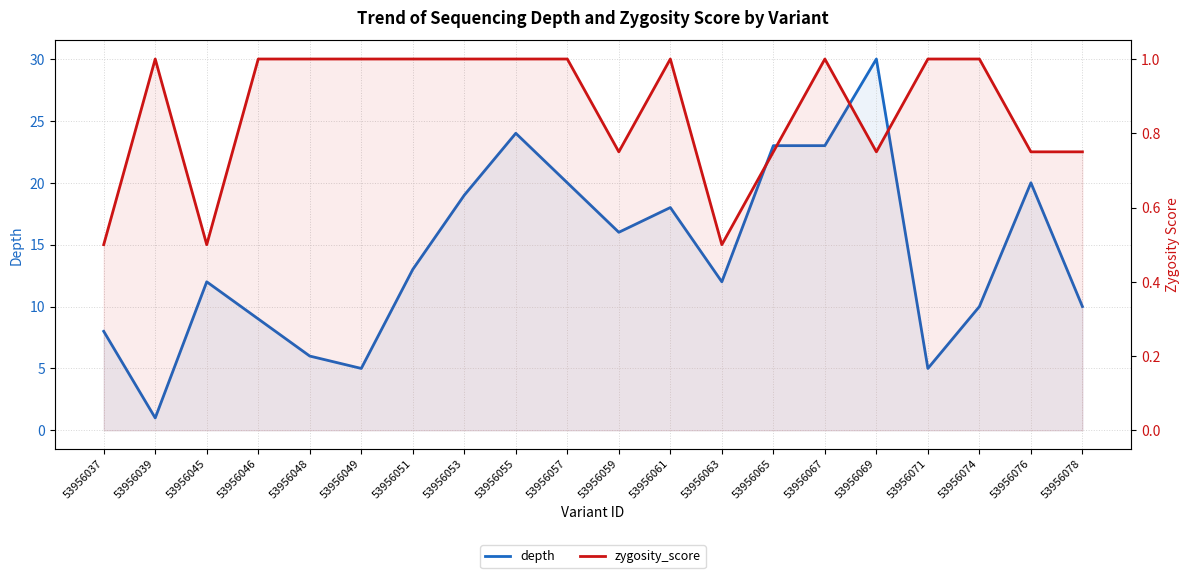

True or false: zygosity_score and depth intersect in this chart.

False